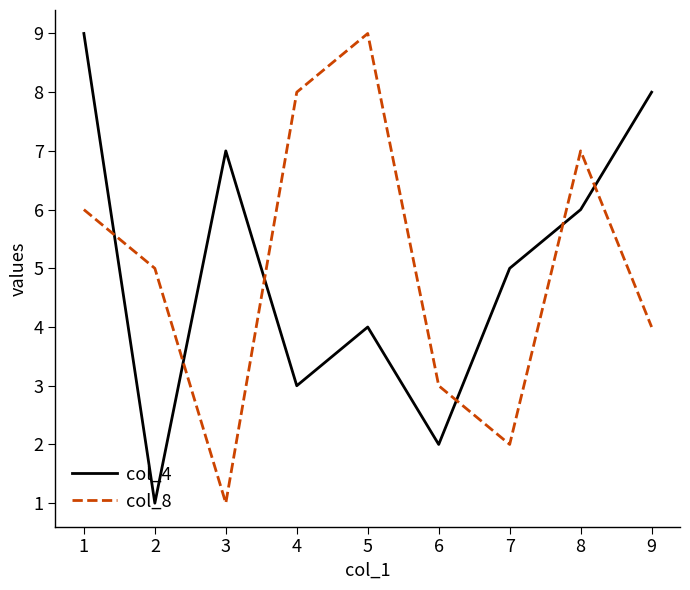

What is the average value of the col_4 series?

5